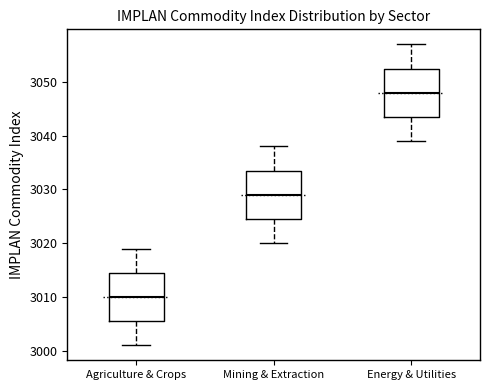

Which box's median line is the highest?

Energy & Utilities